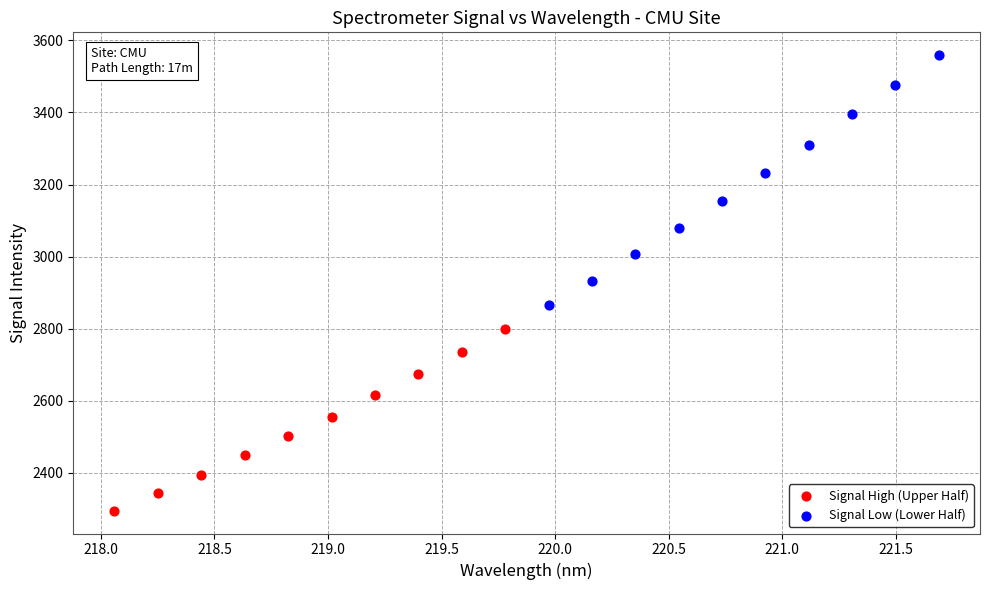

Which series has the largest Y range (max minus min)?

Signal Low (Lower Half)